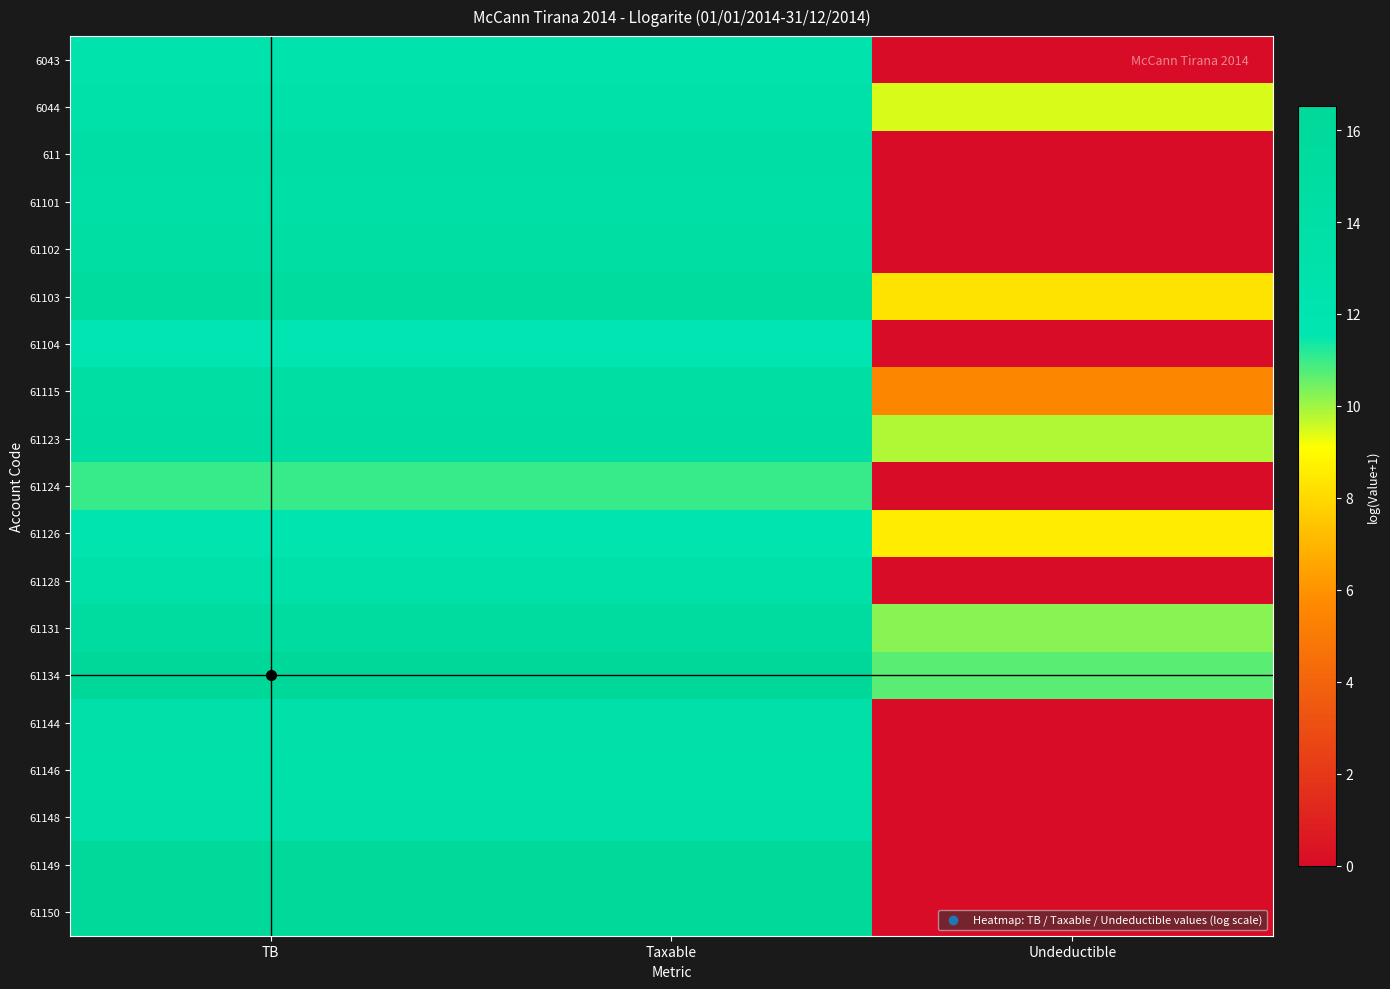

What is the difference between the highest and lowest values at Taxable?

5.5